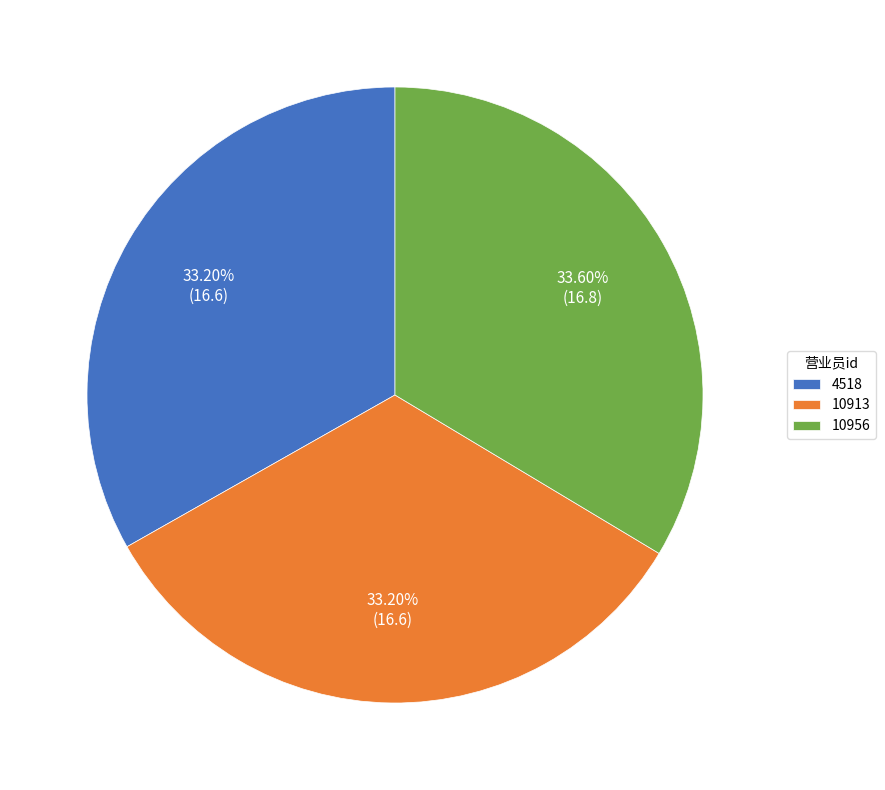

Is there any slice that represents more than half of the pie?

No